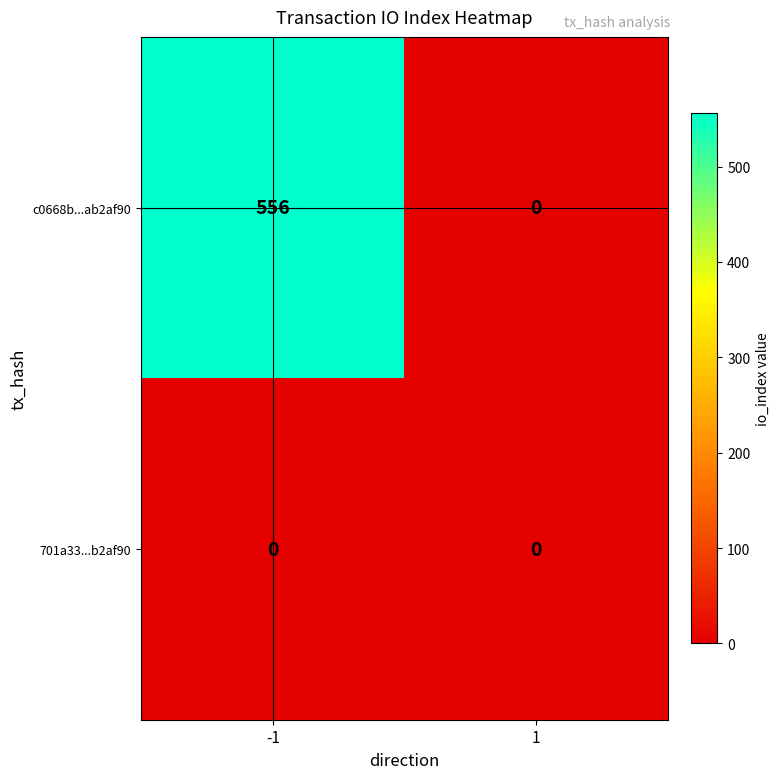

What is the difference between the highest and lowest values at -1?

556